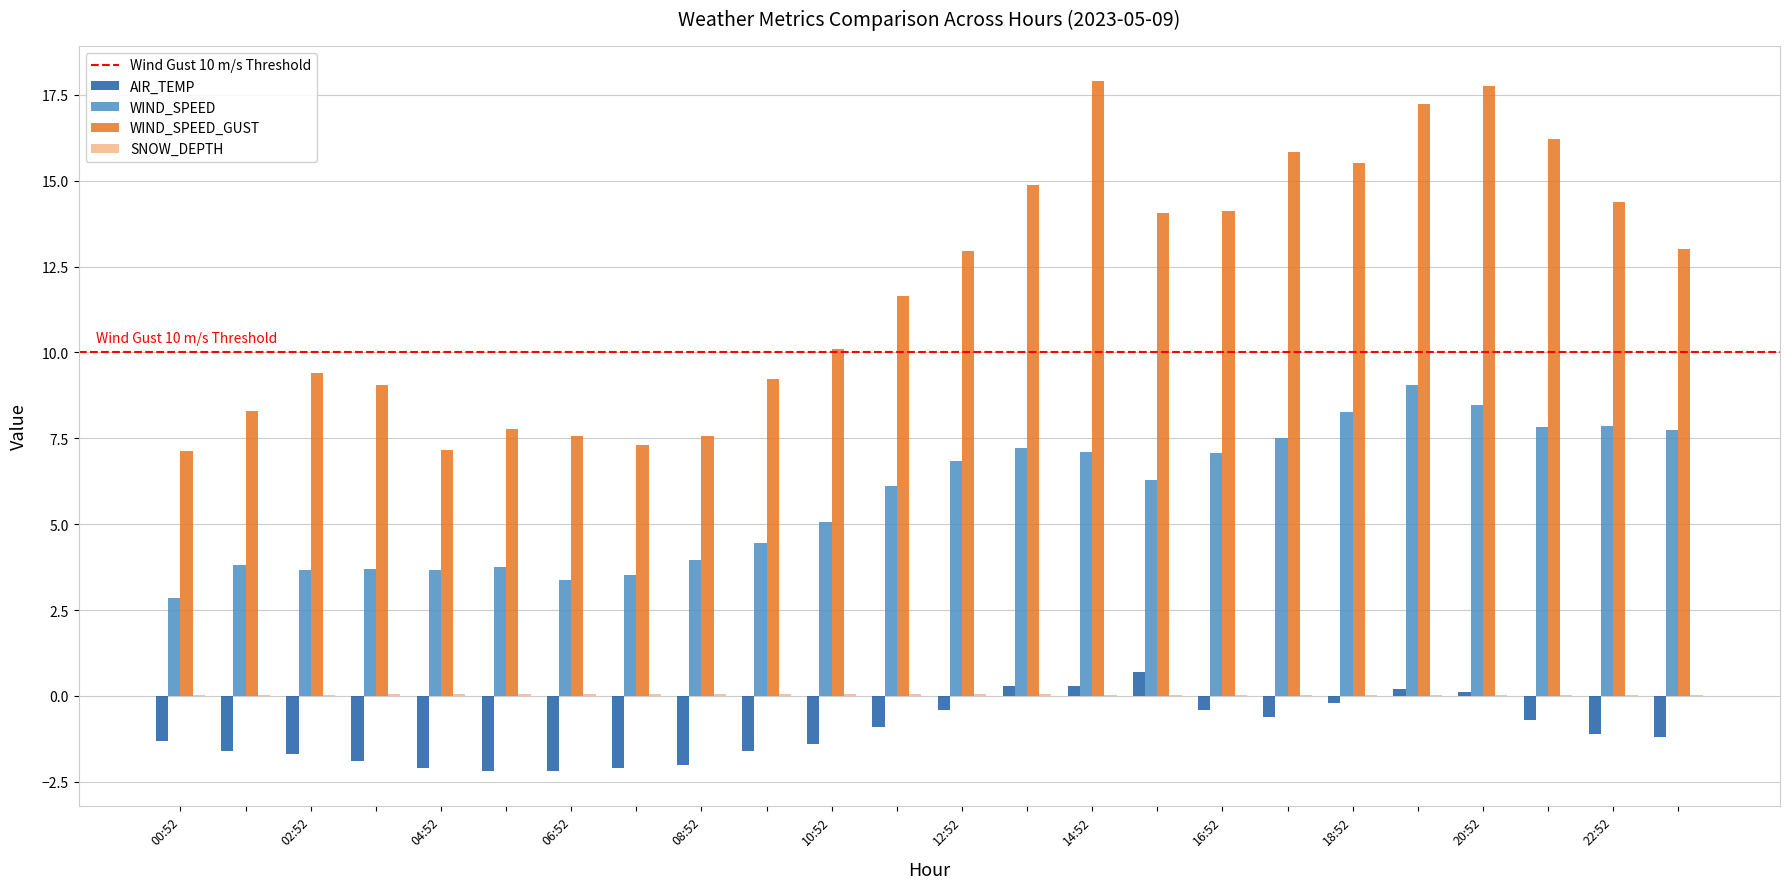

What is the maximum value shown in the chart?

17.9